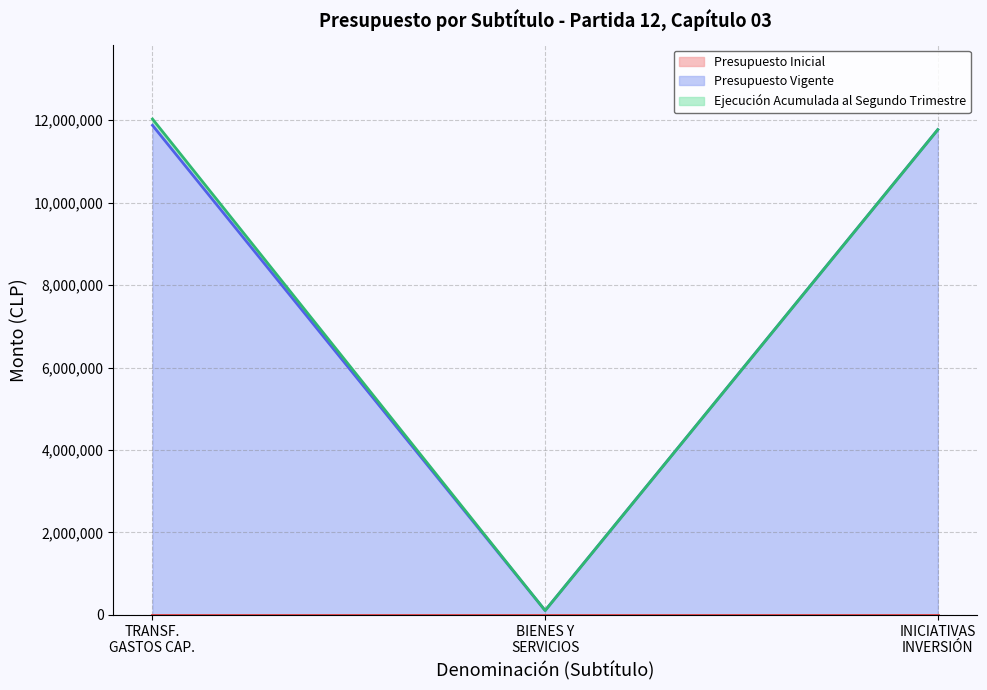

Reading left to right, transcribe all the data shown in this chart.

Presupuesto Inicial: 0	0	0
Presupuesto Vigente: 11877880	104979	11772901
Ejecución Acumulada al Segundo Trimestre: 153208	0	0